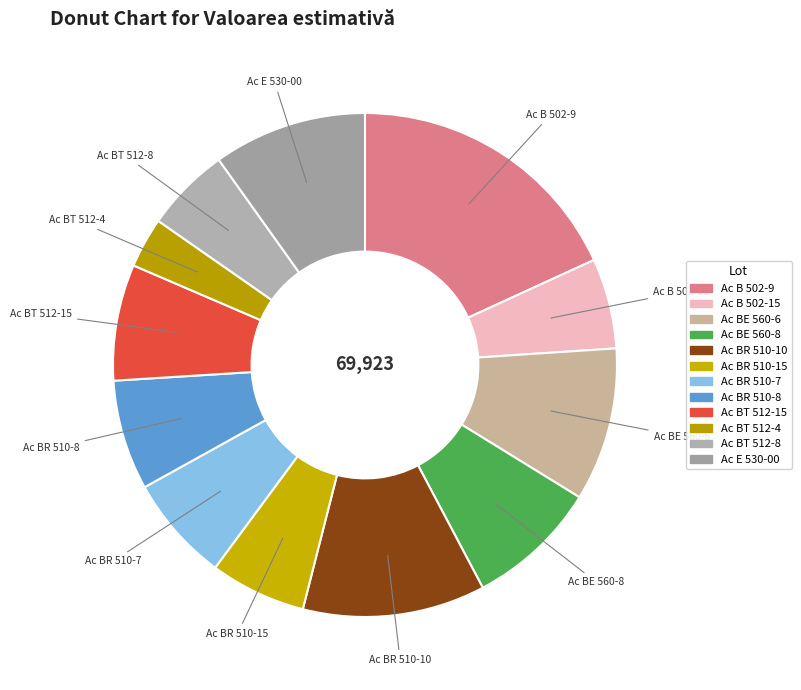

Is there a majority slice in this chart?

No